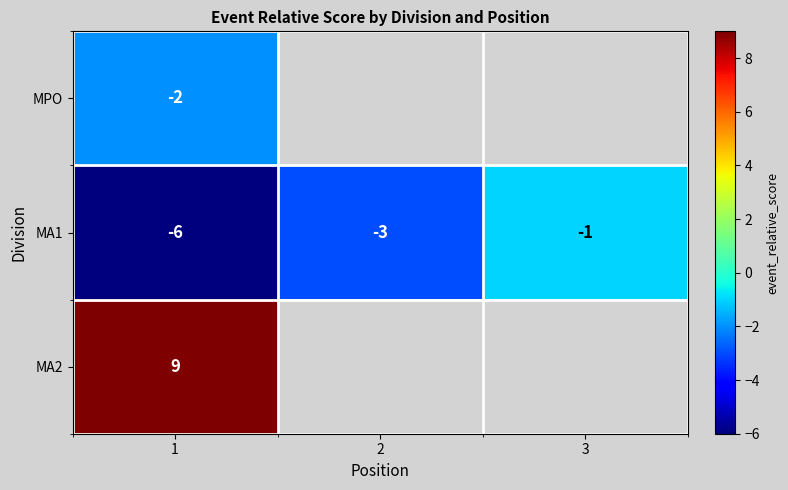

Rank the series at 1 from lowest to highest value.

MA1, MPO, MA2